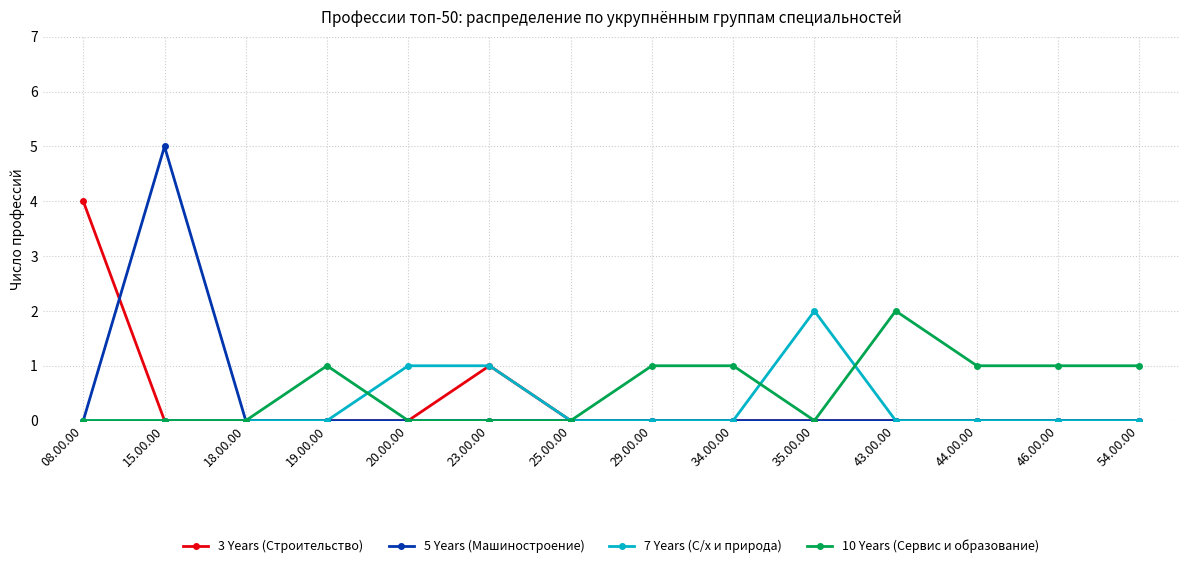

At which category does 5 Years (Машиностроение) reach its first local peak?

15.00.00